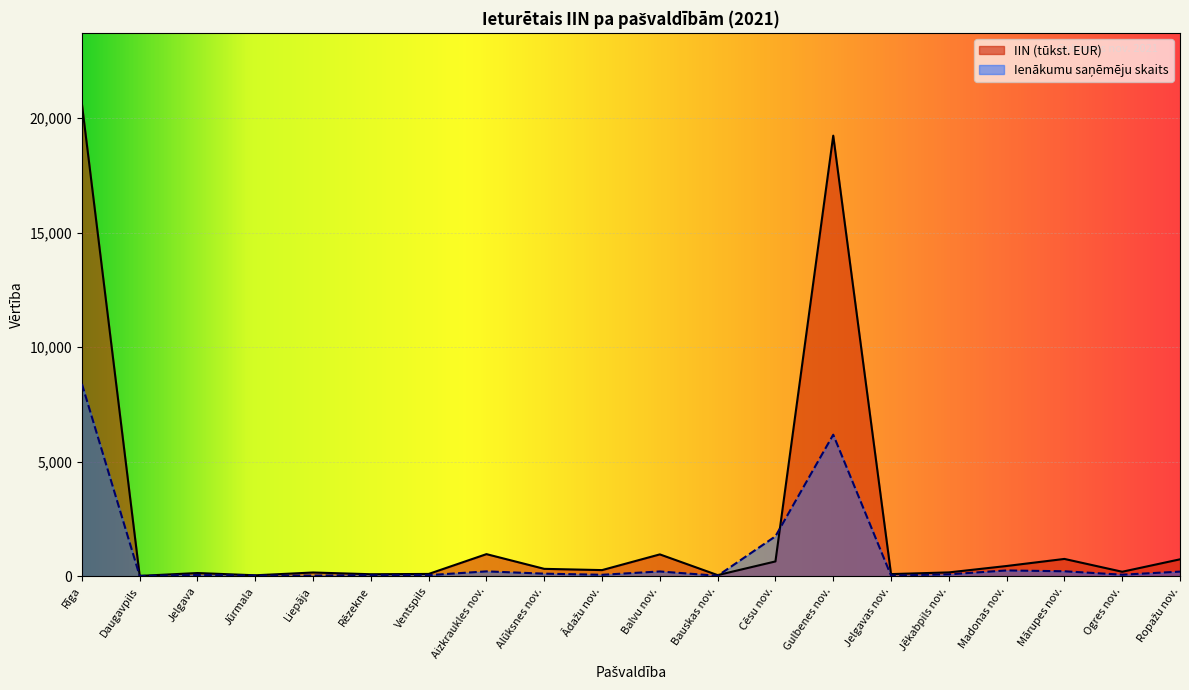

At which category does Ienākumu saņēmēju skaits reach its first local peak?

Jelgava